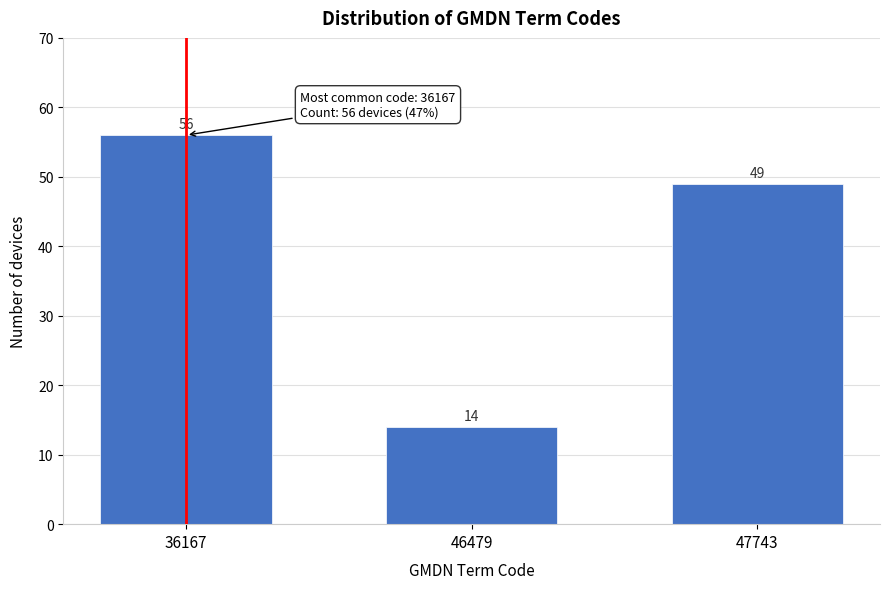

Reading left to right, transcribe all the data shown in this chart.

36167=56	46479=14	47743=49